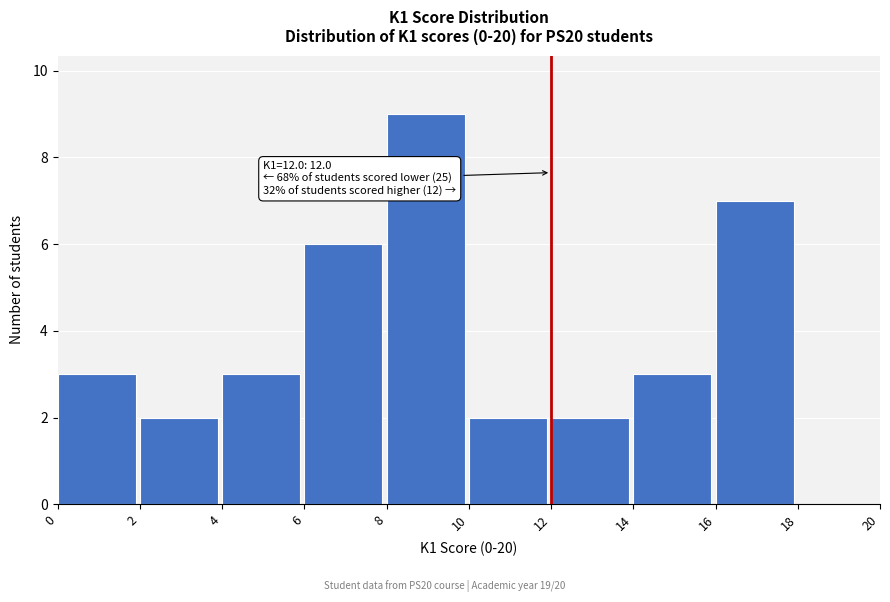

Which range on the x-axis has the tallest bar?

8 to 10